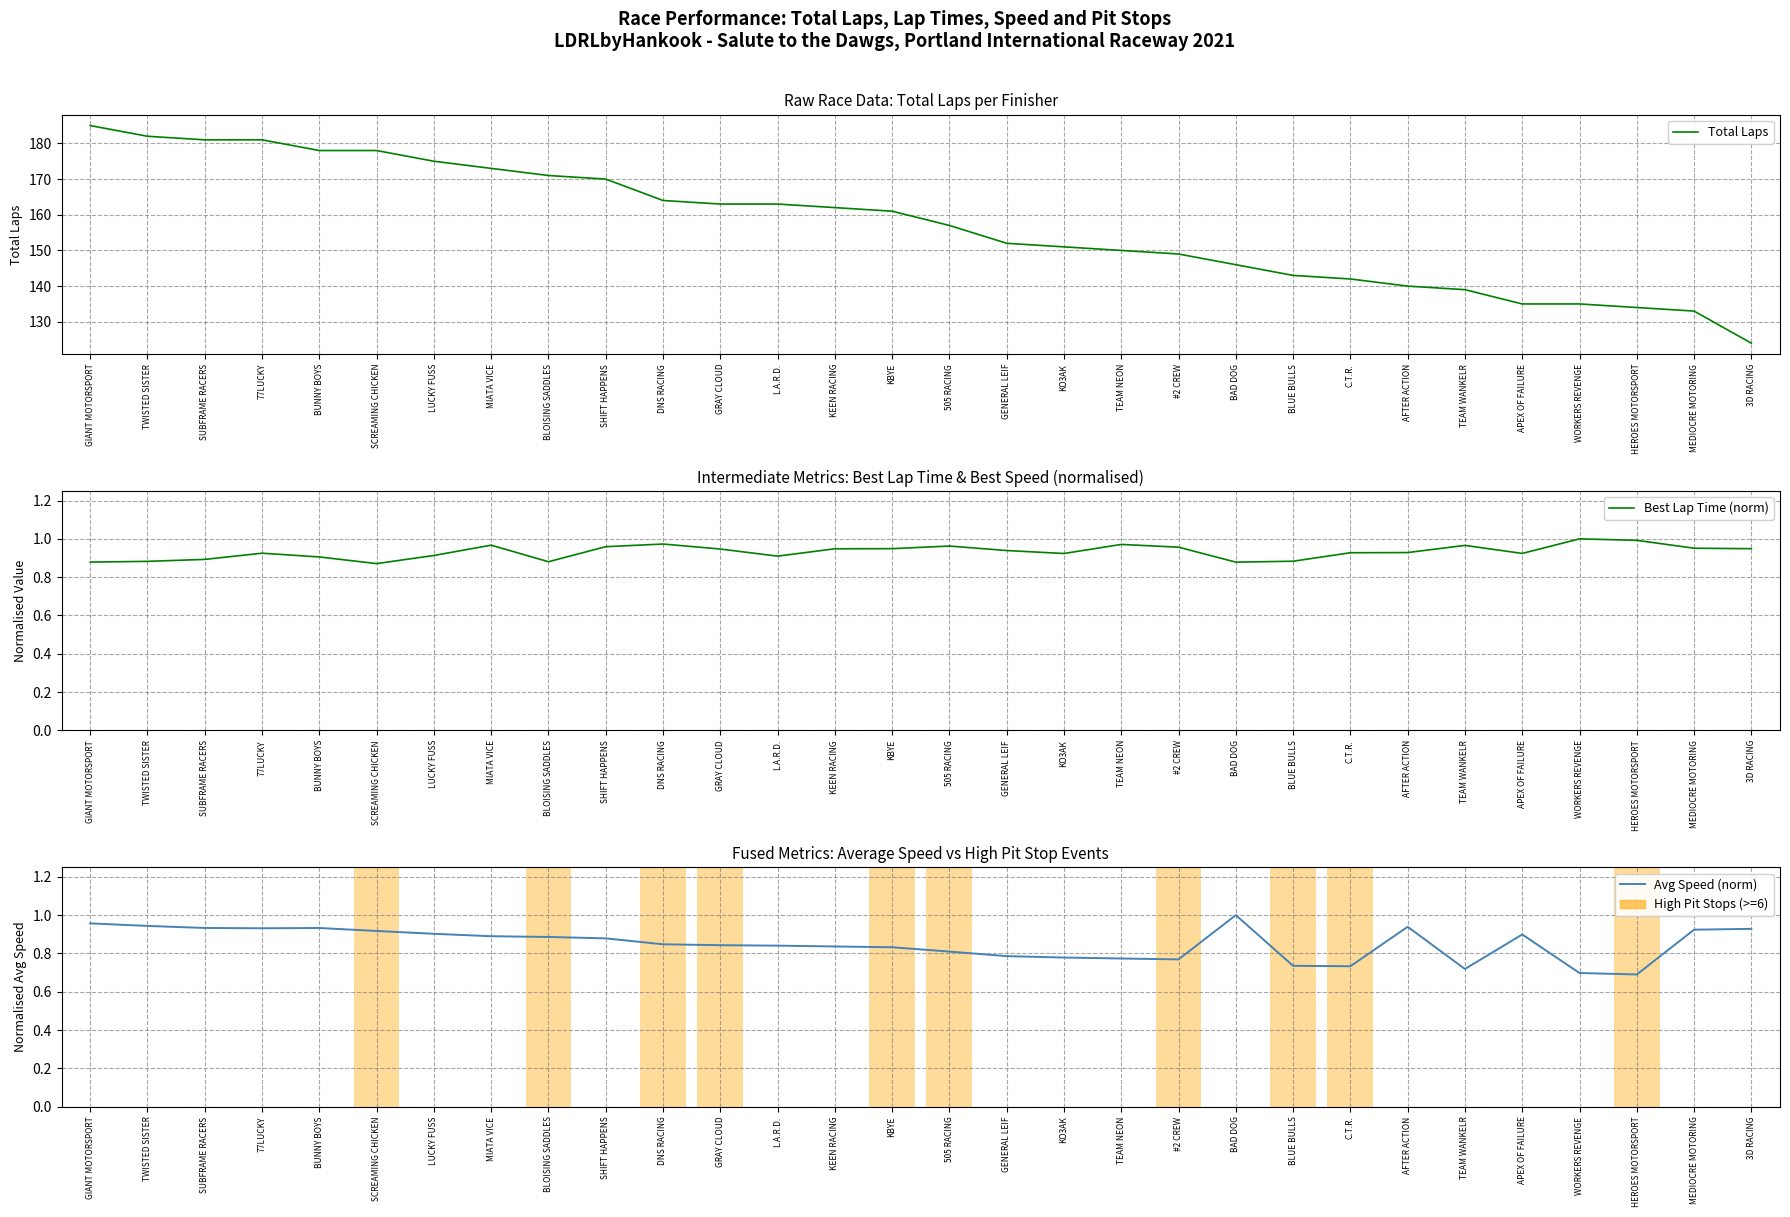

What is the lowest value of the Avg Speed (norm) series?

0.7